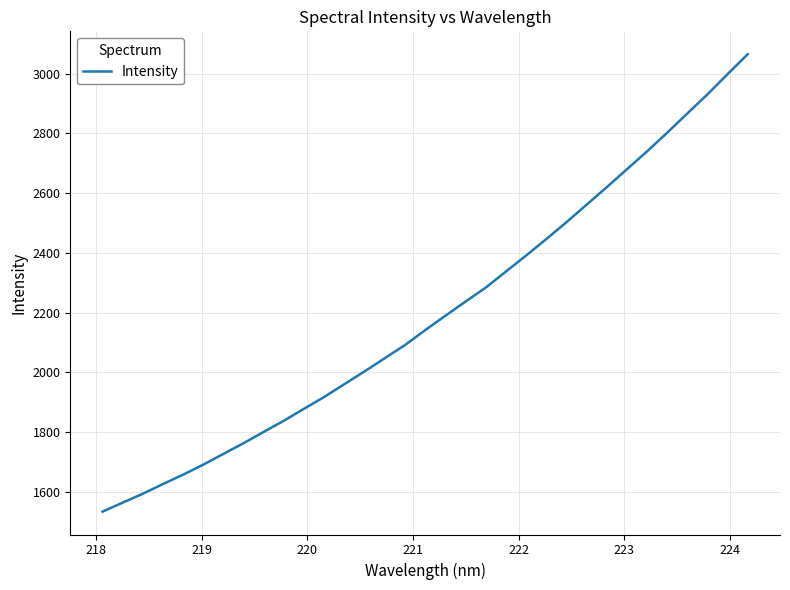

What is the difference between the maximum and minimum values?

1531.5